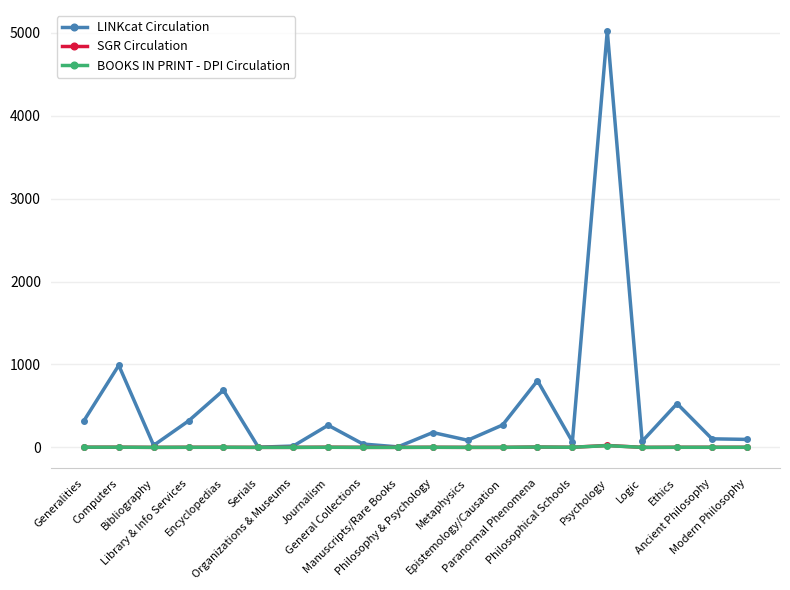

What is the average value of the SGR Circulation series?

2